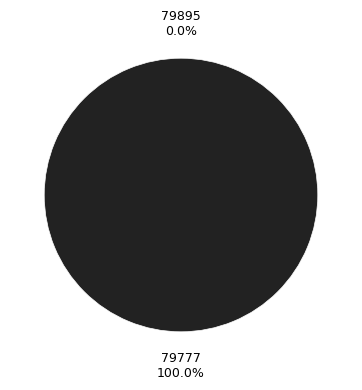

To the nearest percent, what portion does 79777 represent?

100%